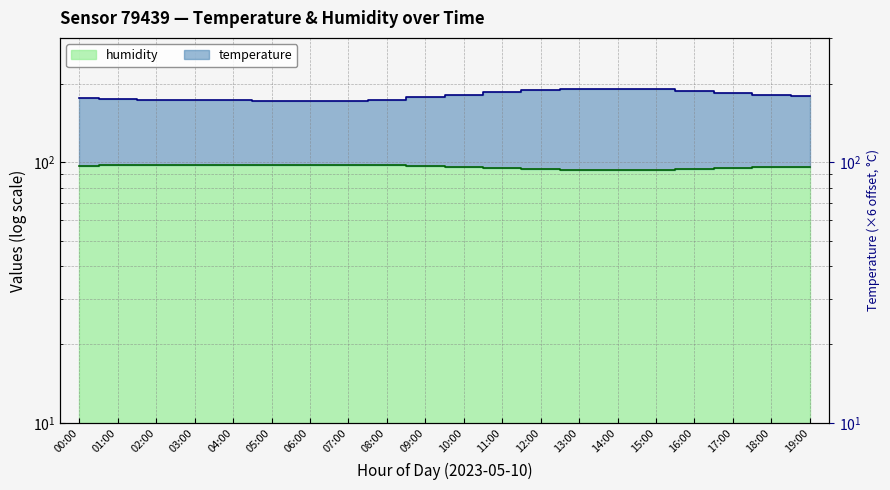

True or false: humidity and temperature cross at least once.

False